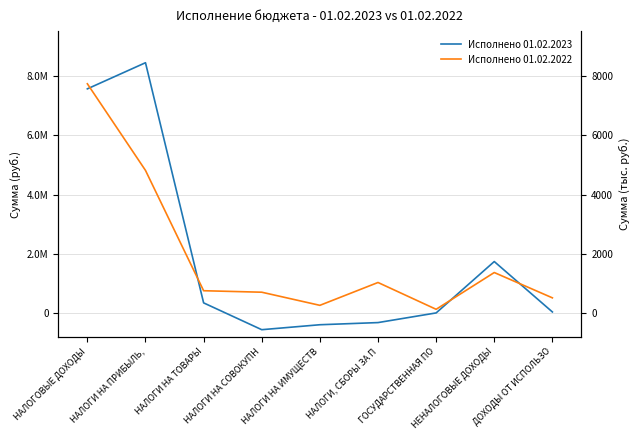

Between НАЛОГОВЫЕ ДОХОДЫ and ДОХОДЫ ОТ ИСПОЛЬЗО, which series saw the biggest shift?

Исполнено 01.02.2023